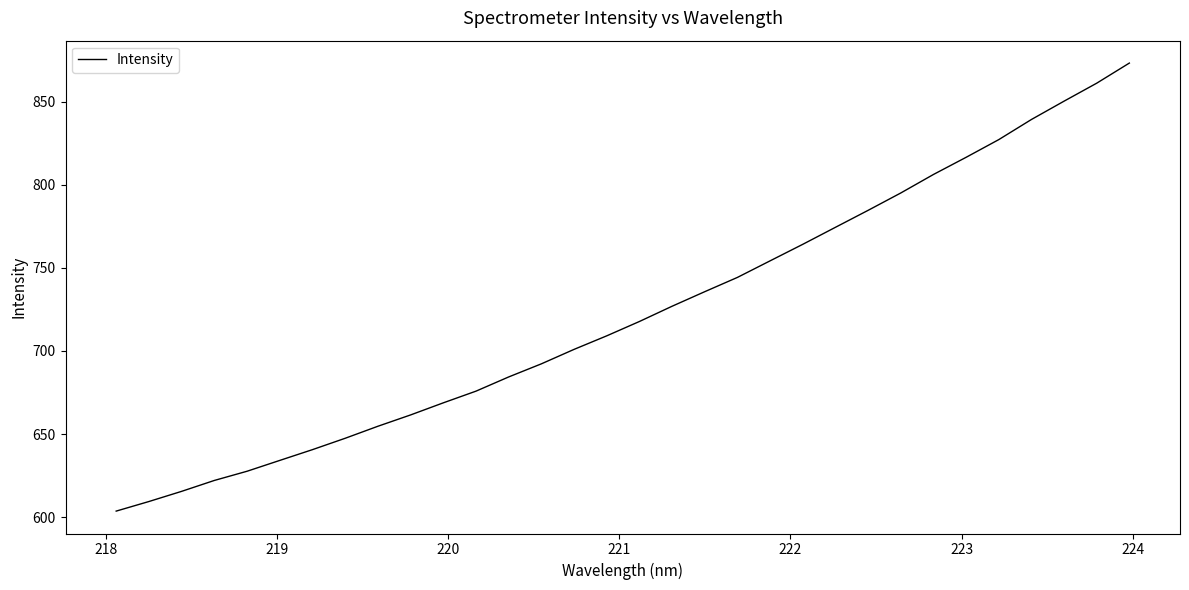

What is the difference between the maximum and minimum values?

269.5